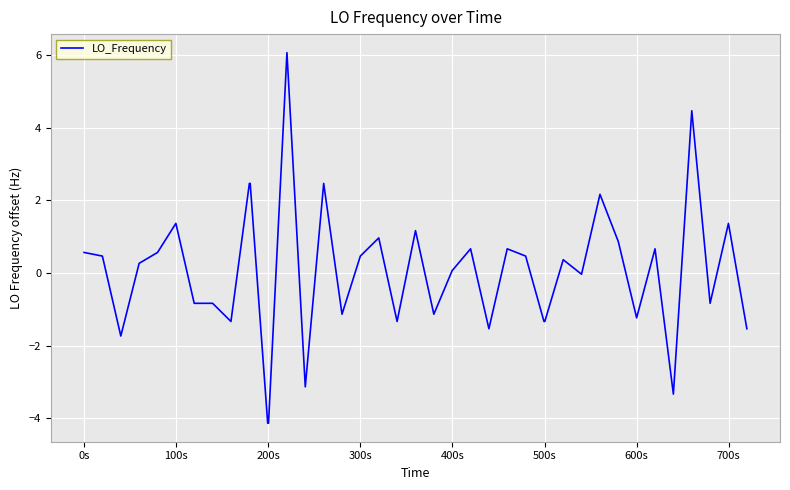

What is the difference between the maximum and minimum values?

10.2